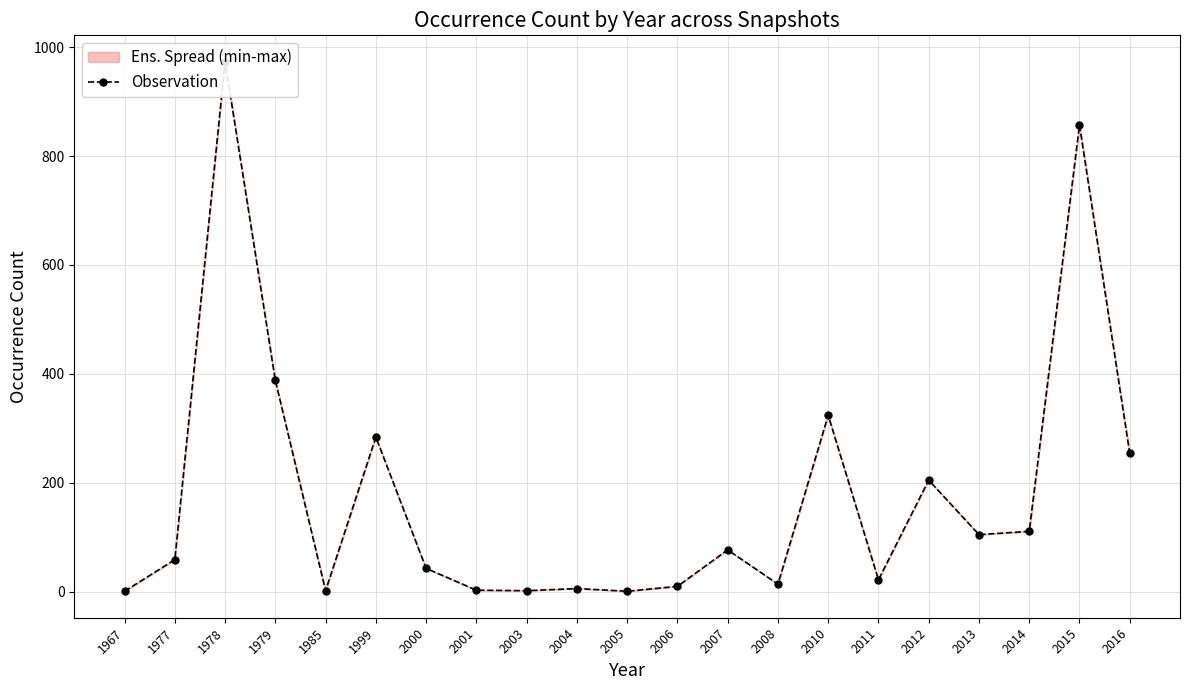

Reading left to right, list all the values displayed in this chart.

1967=1	1977=59	1978=973	1979=388	1985=2	1999=284	2000=43	2001=3	2003=2	2004=6	2005=1	2006=10	2007=77	2008=14	2010=324	2011=22	2012=205	2013=105	2014=111	2015=857	2016=254